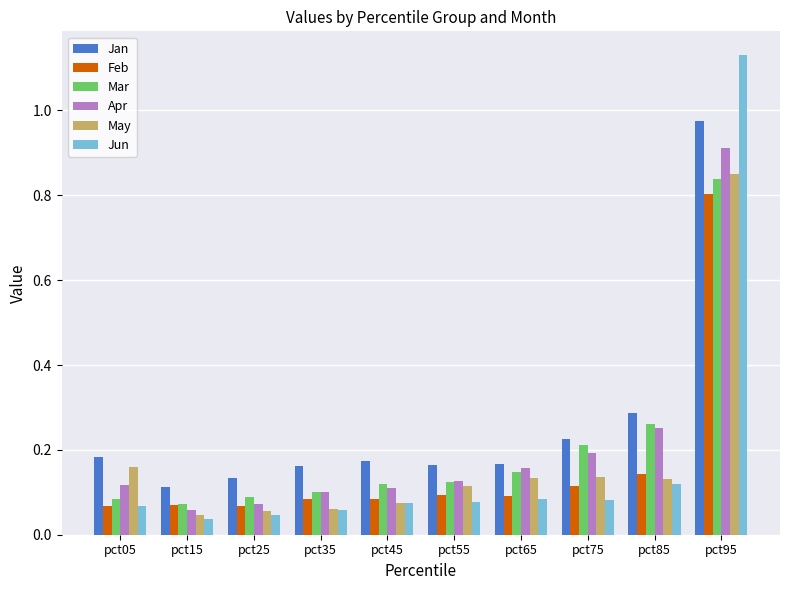

Is it true that Jun equals 0.1 at pct45?

True